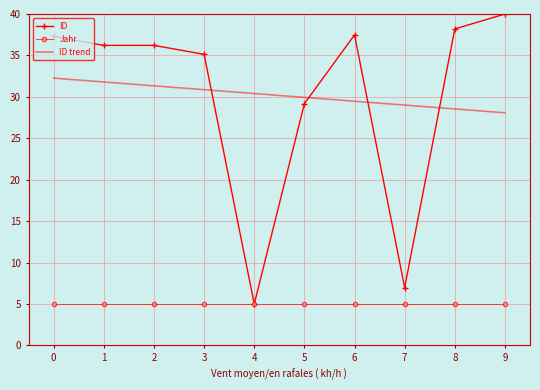

Reading left to right, list all the values displayed in this chart.

ID: 0=37.3	1=36.2	2=36.2	3=35.1	4=5.0	5=29.2	6=37.5	7=7.0	8=38.2	9=40.0
Jahr: 0=5.0	1=5.0	2=5.0	3=5.0	4=5.0	5=5.0	6=5.0	7=5.0	8=5.0	9=5.0
ID trend: 0=32.3	1=31.8	2=31.3	3=30.9	4=30.4	5=29.9	6=29.5	7=29.0	8=28.5	9=28.1